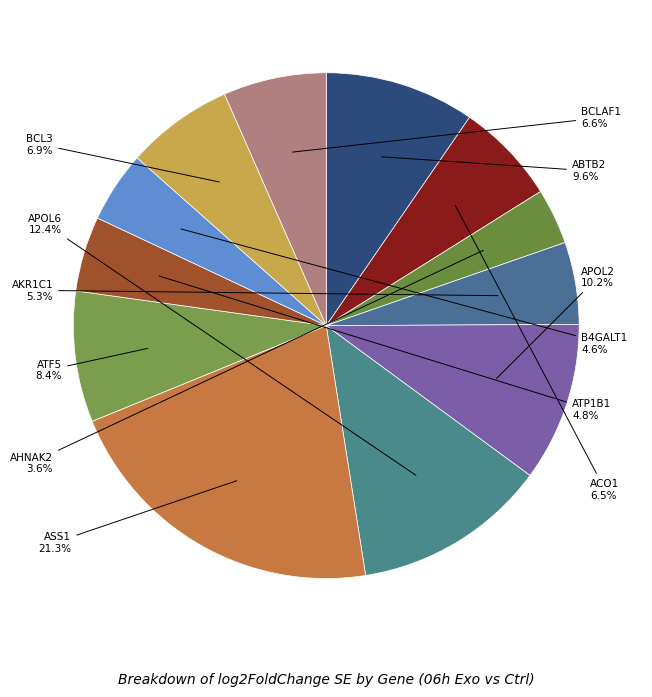

To the nearest percent, what is the difference between the largest and smallest slice percentages?

18%